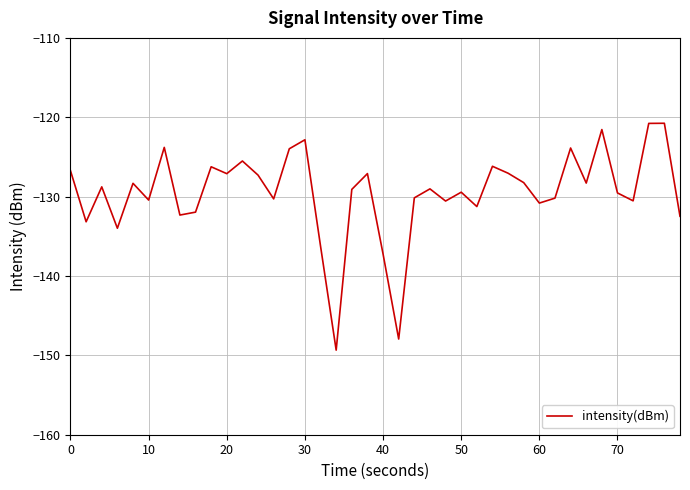

Does the chart display data point markers on the line(s)?

No